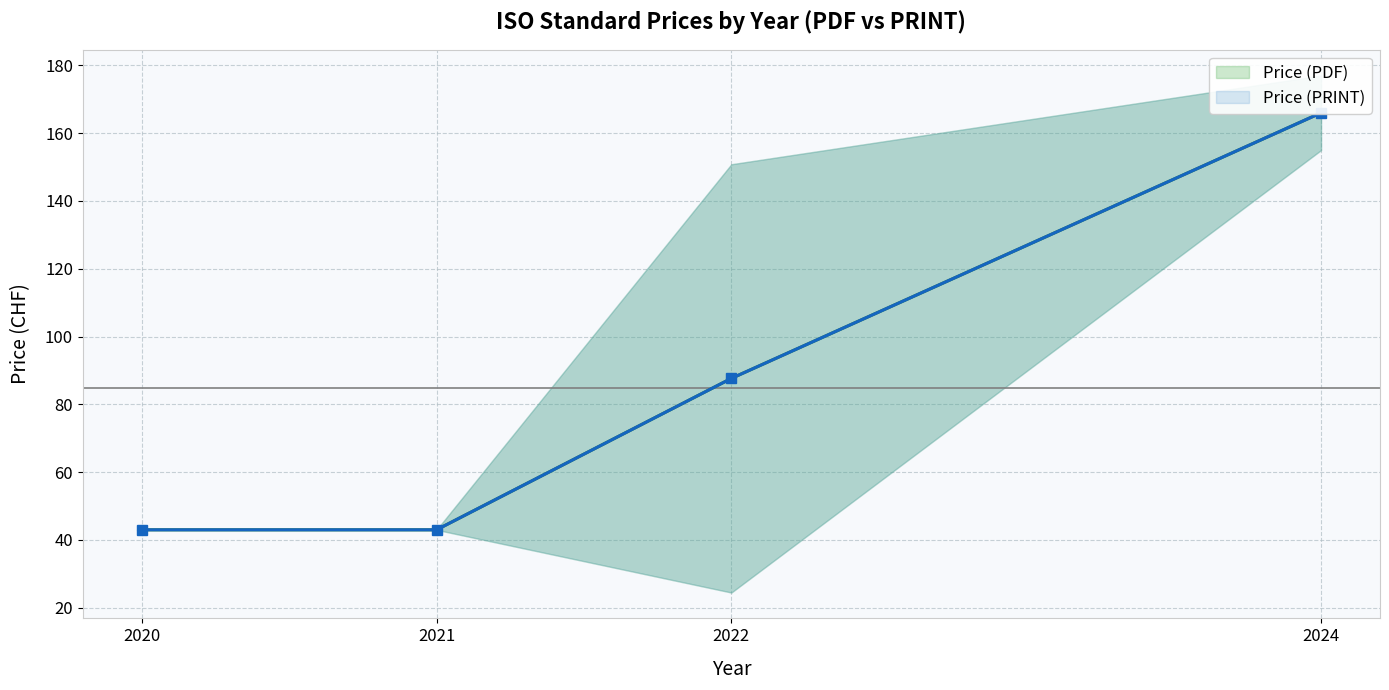

How many values in the Price (PDF) series exceed 87?

2